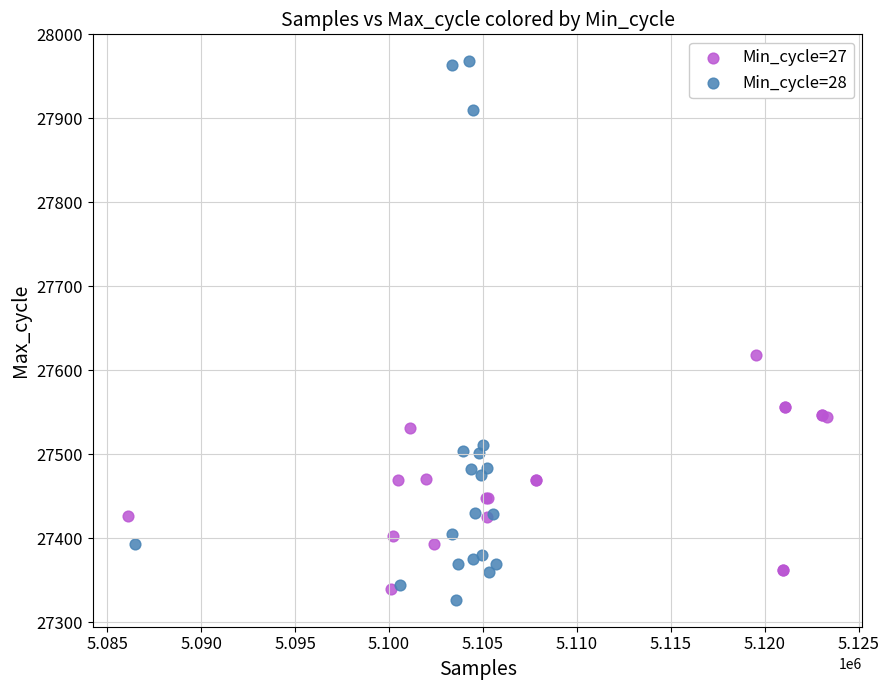

Which series contains the highest Y value?

Min_cycle=28